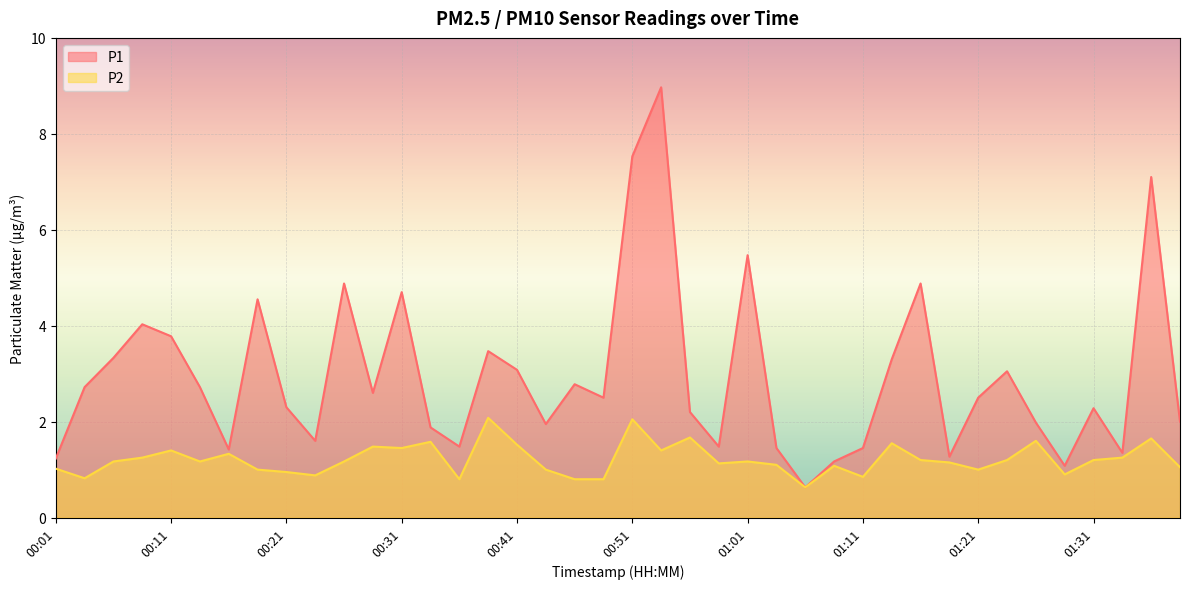

What is the sum of the P1 values at 01:16 and 01:03?

6.3